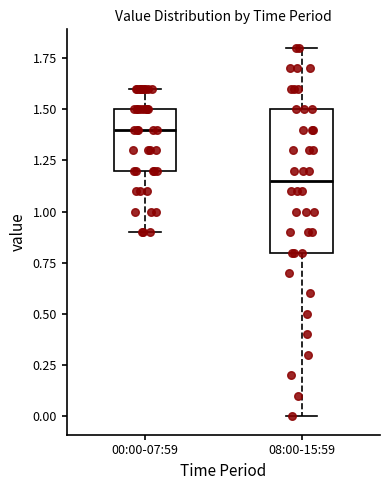

Where is the upper edge of the box for 08:00-15:59 on the y-axis? The values are not printed on the chart, so give them approximately, as read against the axis.

1.50